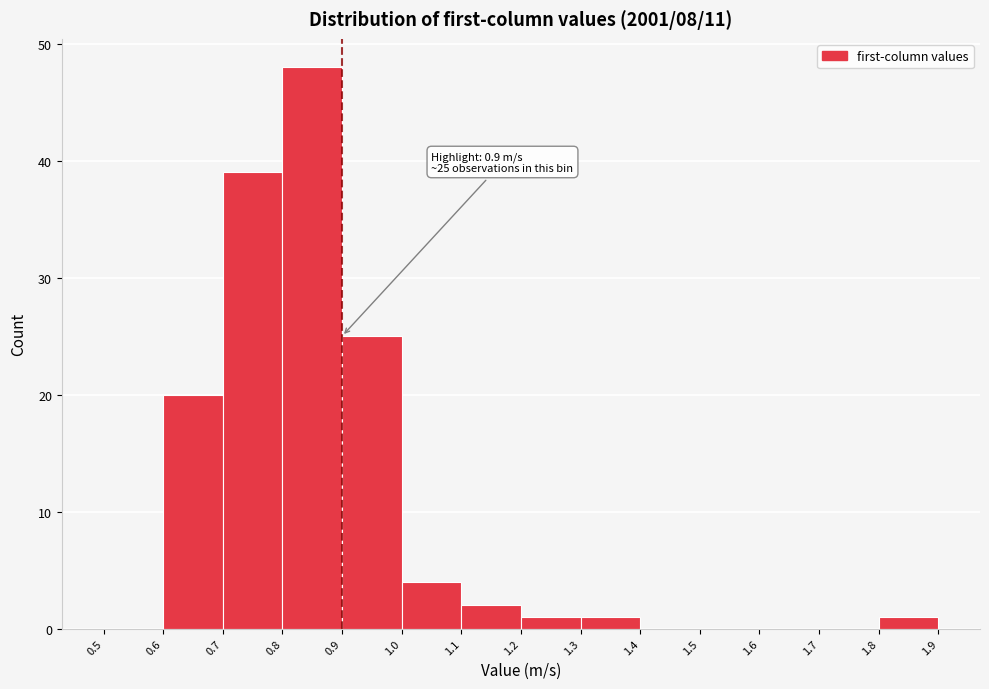

Over which range of the x-axis is the bar tallest?

0.8 to 0.9